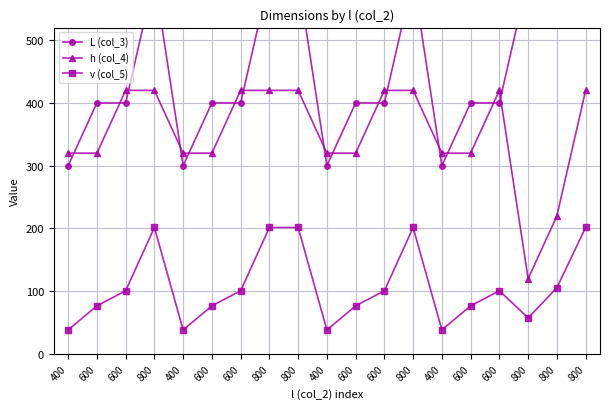

Is this an area chart (filled region under the line)?

No